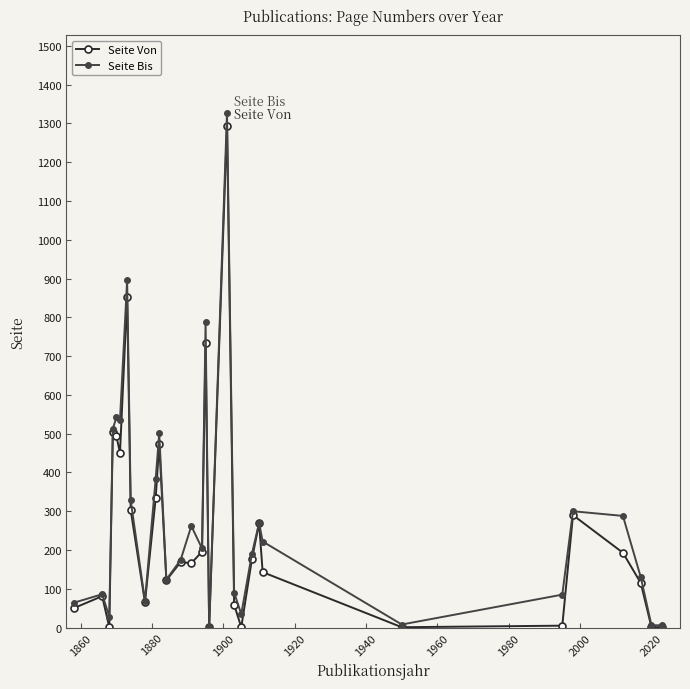

What is the value of the Seite Bis point at the 23rd from the left?

222.0